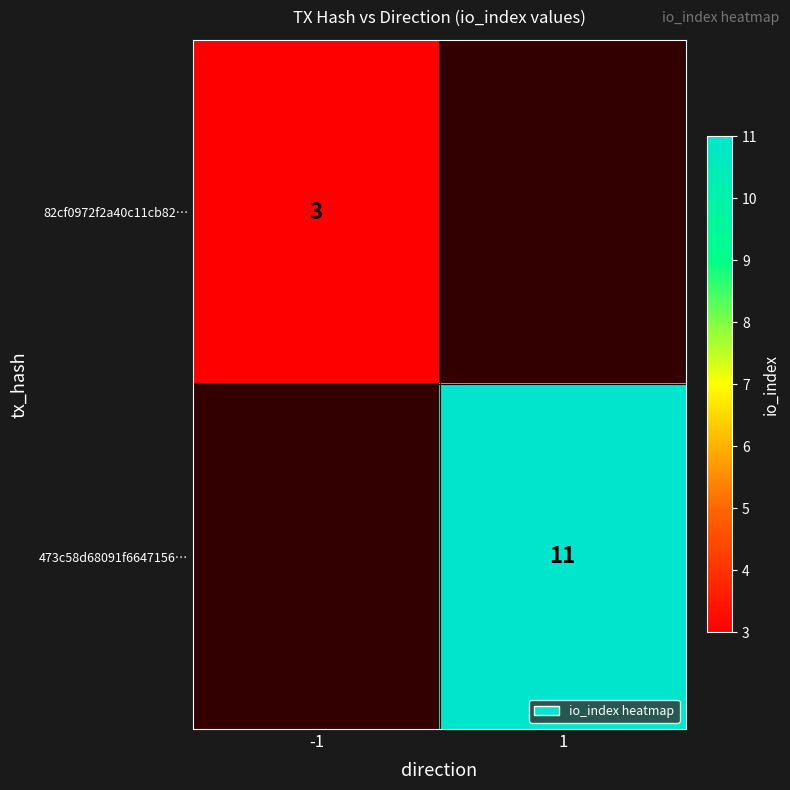

The value of 473c58d68091f6647156… at 1 is 16. True or false?

False